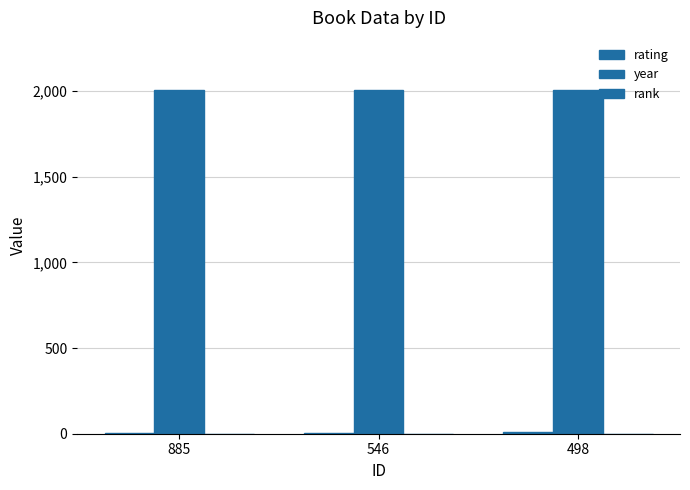

How many groups of bars are there?

3